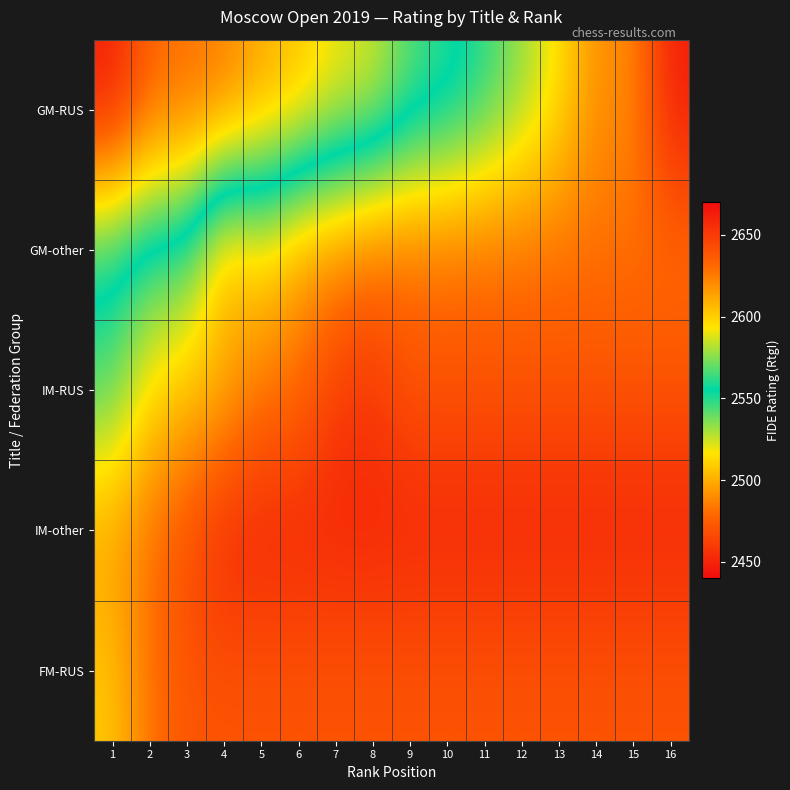

What is the total value across all series at 2?

12654